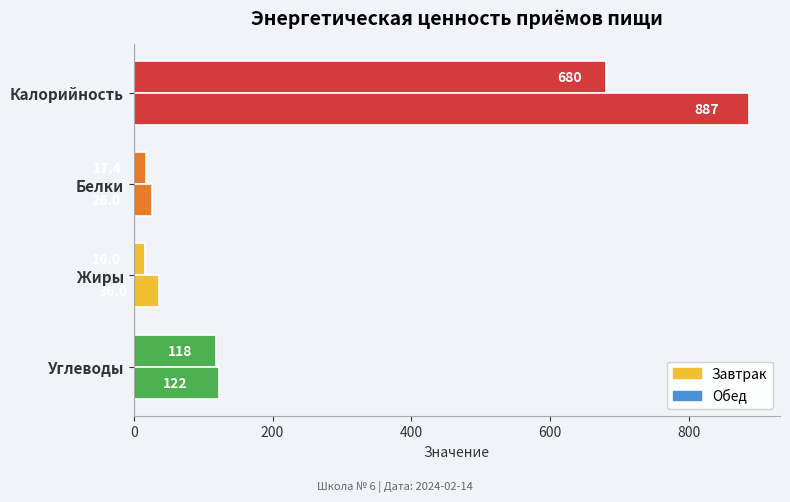

How many data points in Обед are above 122?

2